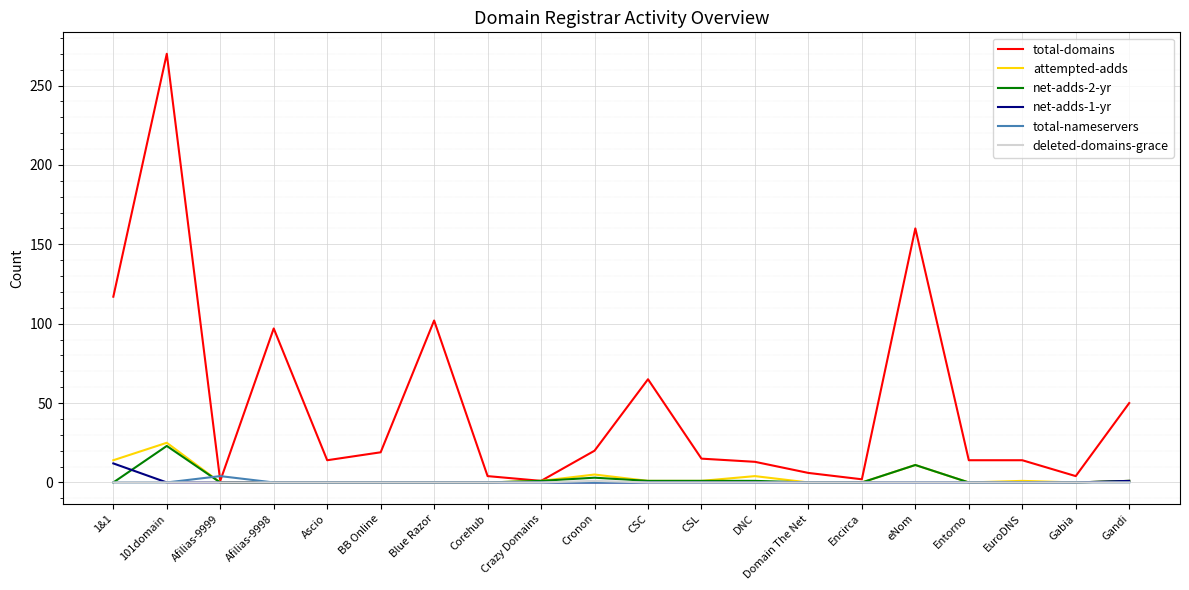

What is the spread (max minus min) of values at Corehub?

4